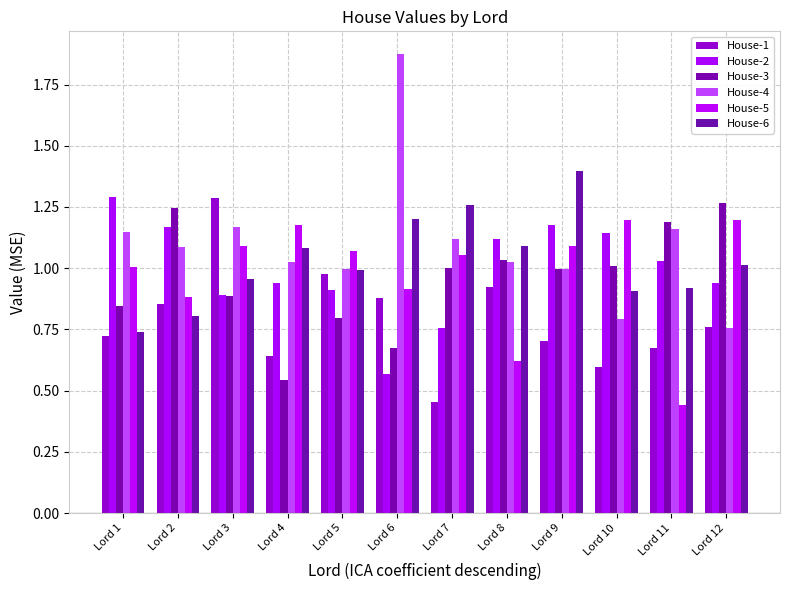

How many data points does each series have?

12